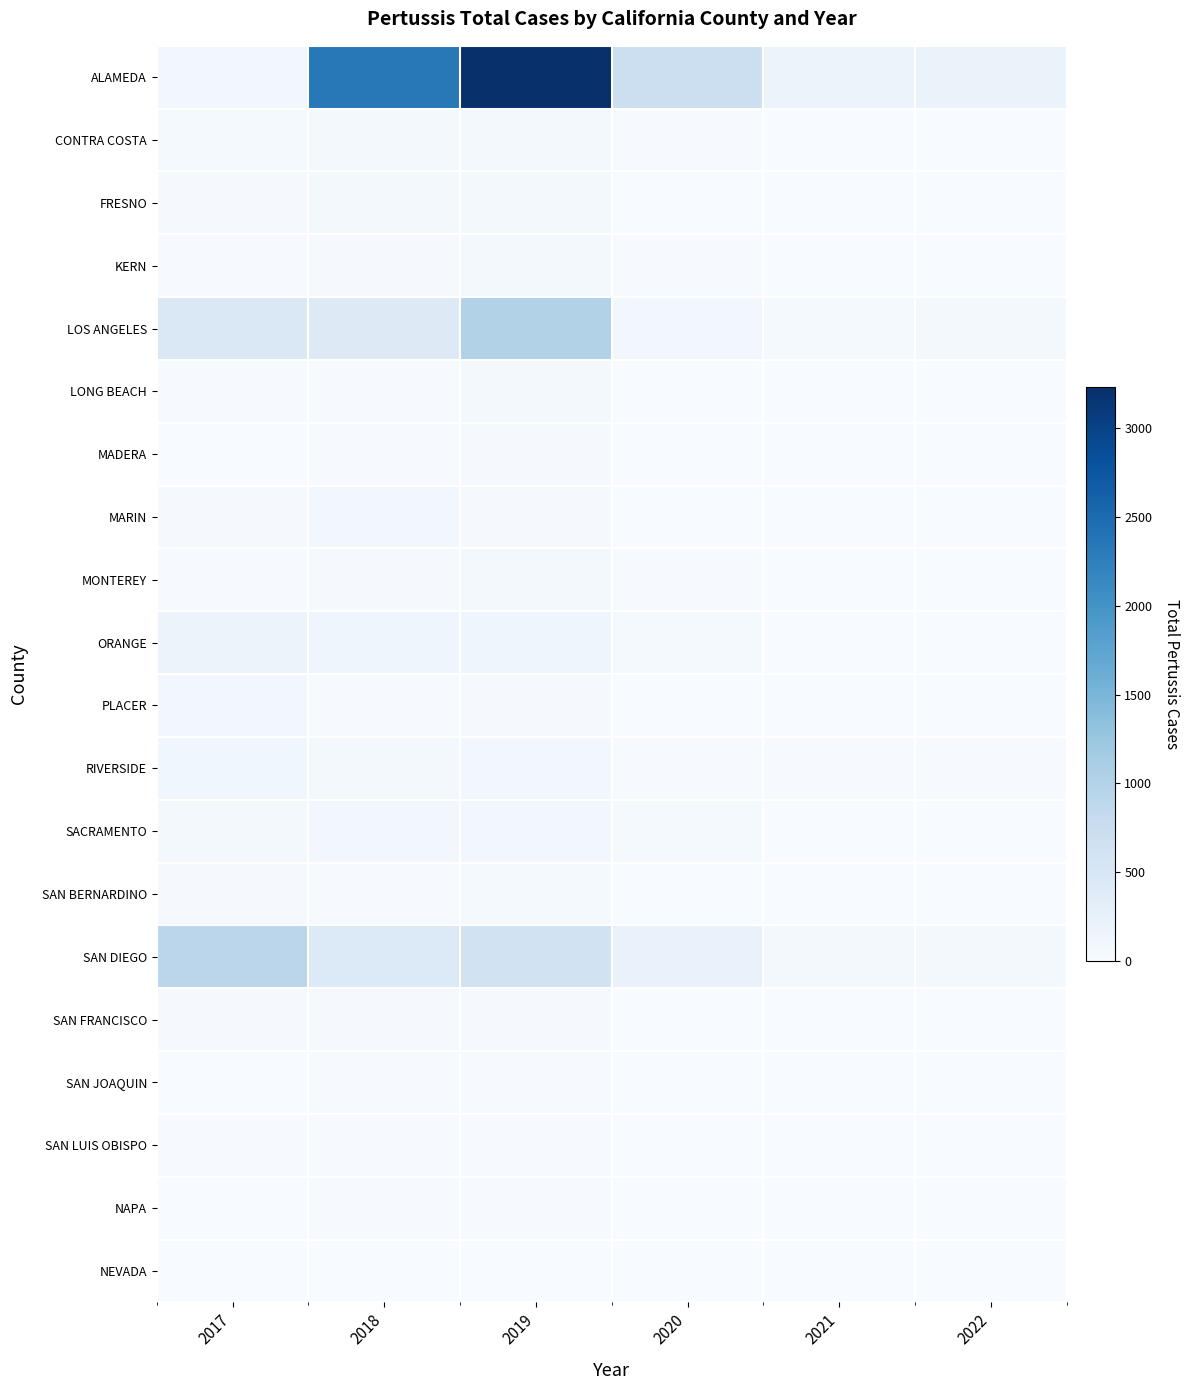

Reading left to right, list all the values displayed in this chart.

ALAMEDA: 2017=79	2018=2326	2019=3230	2020=702	2021=193	2022=206
CONTRA COSTA: 2017=43	2018=58	2019=56	2020=17	2021=7	2022=2
FRESNO: 2017=36	2018=65	2019=64	2020=9	2021=1	2022=0
KERN: 2017=16	2018=32	2019=55	2020=22	2021=1	2022=3
LOS ANGELES: 2017=476	2018=416	2019=1008	2020=86	2021=44	2022=54
LONG BEACH: 2017=19	2018=21	2019=55	2020=9	2021=0	2022=2
MADERA: 2017=7	2018=24	2019=29	2020=4	2021=0	2022=7
MARIN: 2017=28	2018=90	2019=27	2020=5	2021=0	2022=1
MONTEREY: 2017=24	2018=28	2019=55	2020=18	2021=2	2022=6
ORANGE: 2017=187	2018=144	2019=151	2020=40	2021=9	2022=5
PLACER: 2017=77	2018=19	2019=29	2020=8	2021=1	2022=0
RIVERSIDE: 2017=125	2018=53	2019=76	2020=22	2021=17	2022=13
SACRAMENTO: 2017=51	2018=84	2019=98	2020=43	2021=9	2022=5
SAN BERNARDINO: 2017=35	2018=18	2019=41	2020=10	2021=0	2022=2
SAN DIEGO: 2017=911	2018=434	2019=630	2020=219	2021=70	2022=73
SAN FRANCISCO: 2017=30	2018=29	2019=29	2020=6	2021=1	2022=0
SAN JOAQUIN: 2017=5	2018=22	2019=17	2020=2	2021=1	2022=0
SAN LUIS OBISPO: 2017=14	2018=13	2019=18	2020=5	2021=4	2022=3
NAPA: 2017=11	2018=14	2019=14	2020=9	2021=0	2022=4
NEVADA: 2017=2	2018=12	2019=6	2020=3	2021=0	2022=0